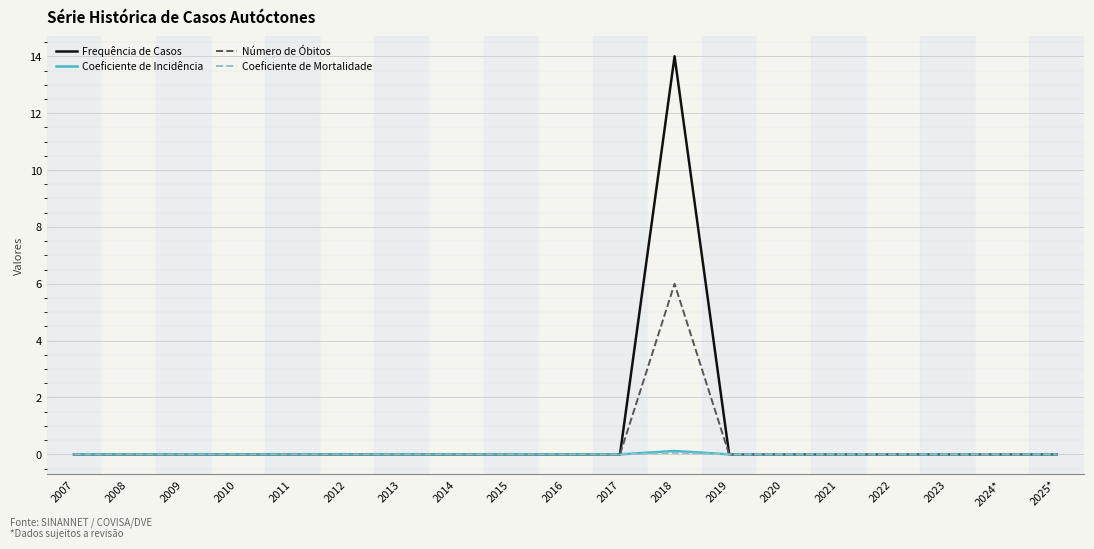

Which series has the widest spread of values?

Frequência de Casos